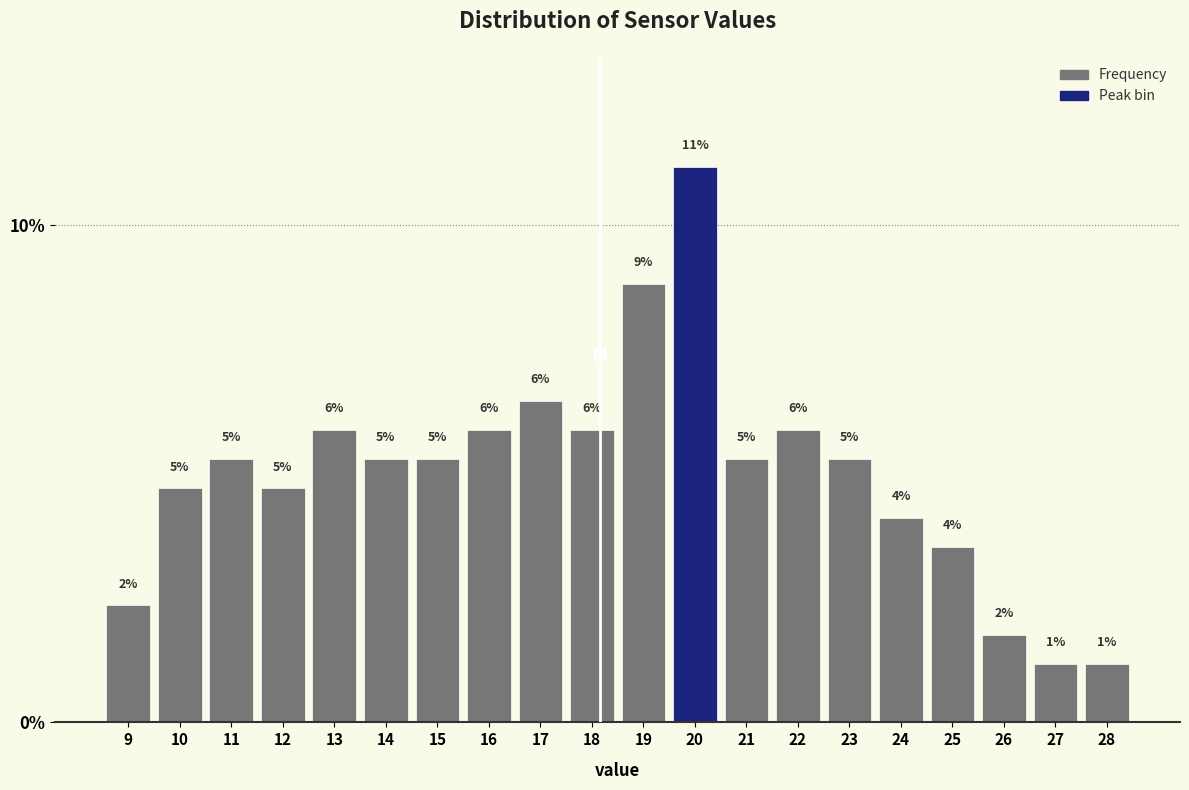

Are the bars horizontal?

No